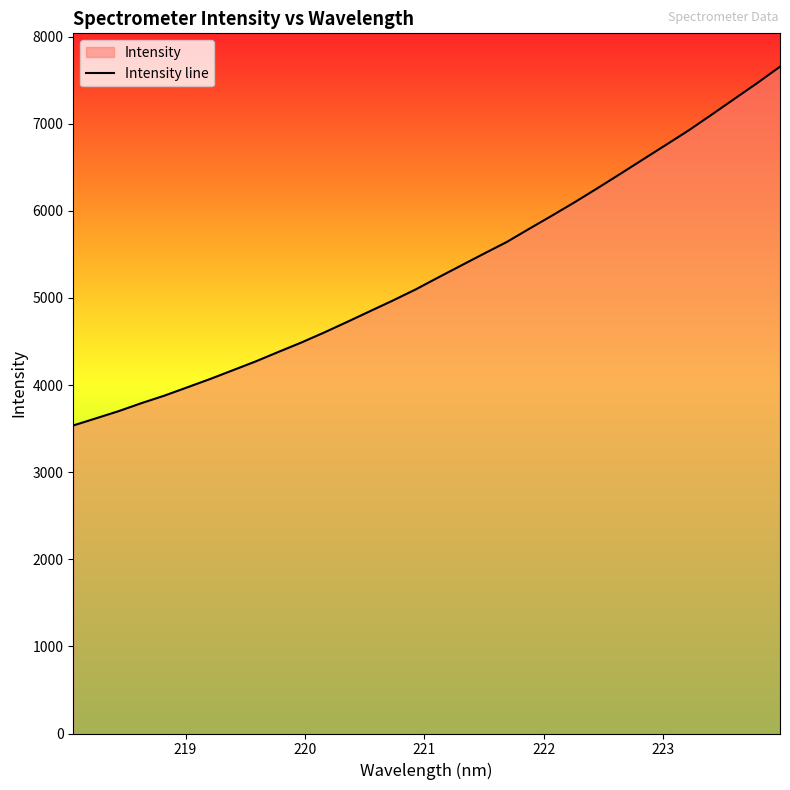

What is the difference between the maximum and minimum values?

4118.9